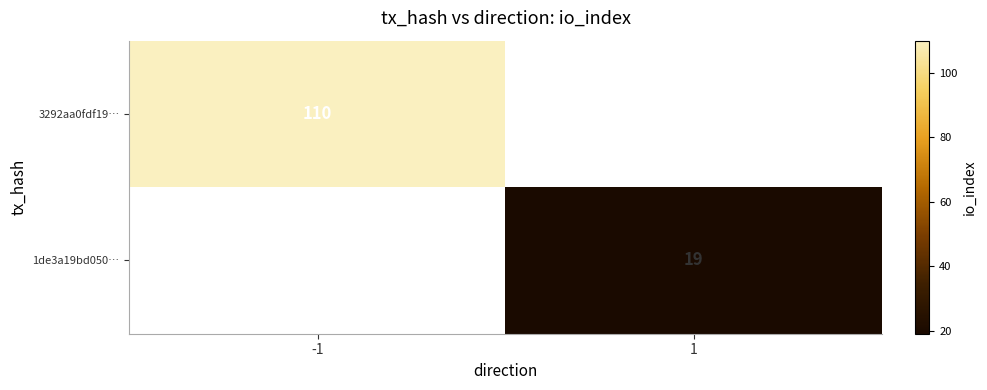

Is it true that 1de3a19bd050… equals 19 at 1?

True